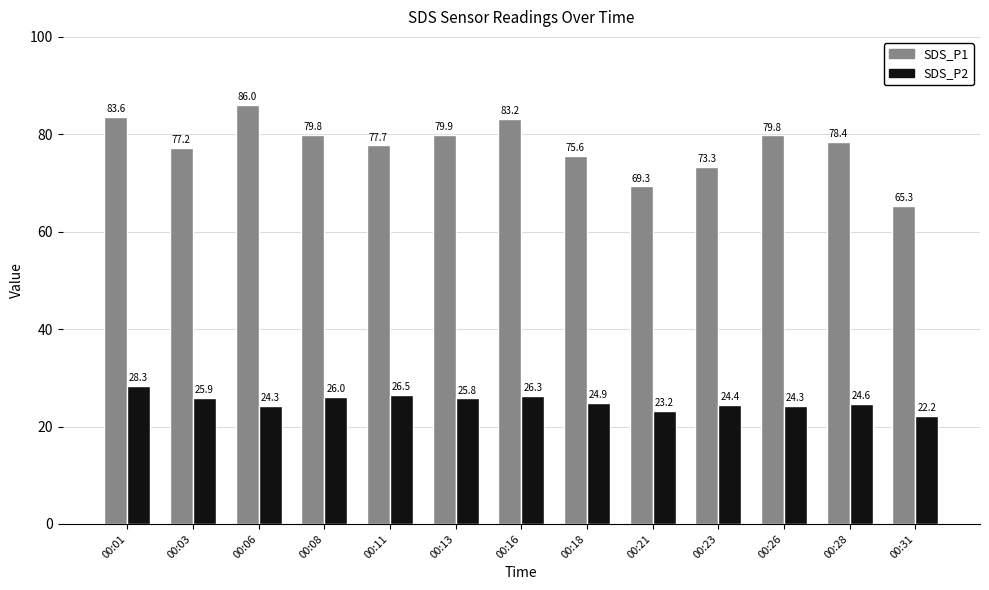

What is the total value across all series at 00:08?

105.8